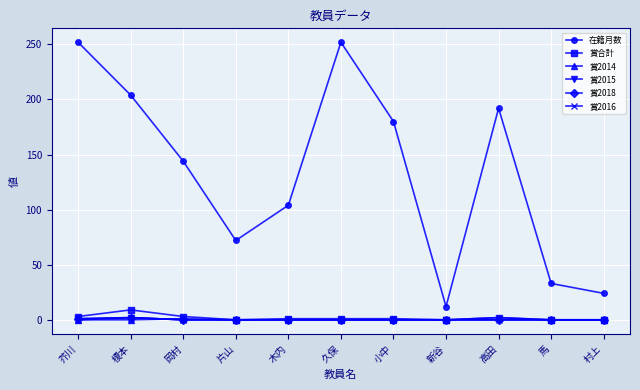

True or false: 賞2015 and 賞2018 intersect in this chart.

False